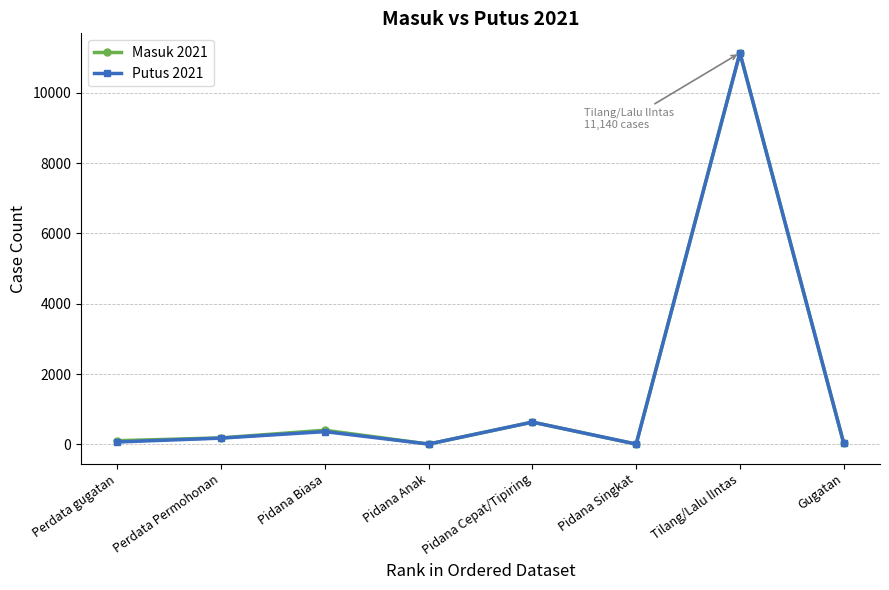

Rank the series at Pidana Singkat from highest to lowest value.

Masuk 2021, Putus 2021